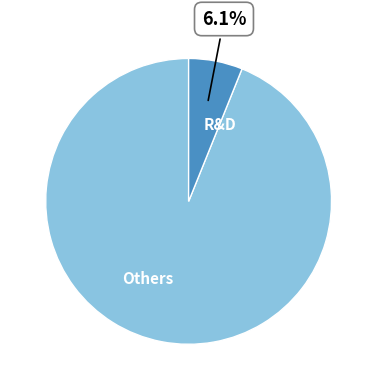

To the nearest percent, what is the difference between the largest and smallest slice percentages?

88%